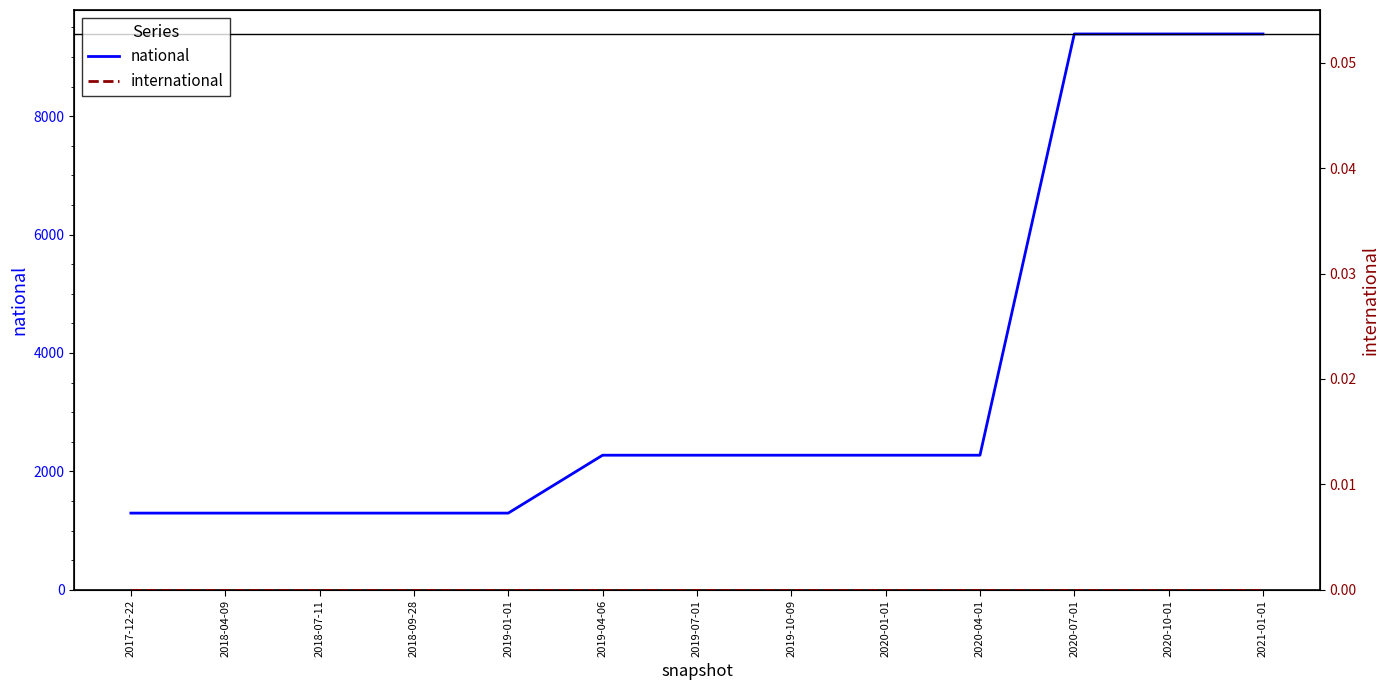

At how many categories does at least one series exceed 6892?

3